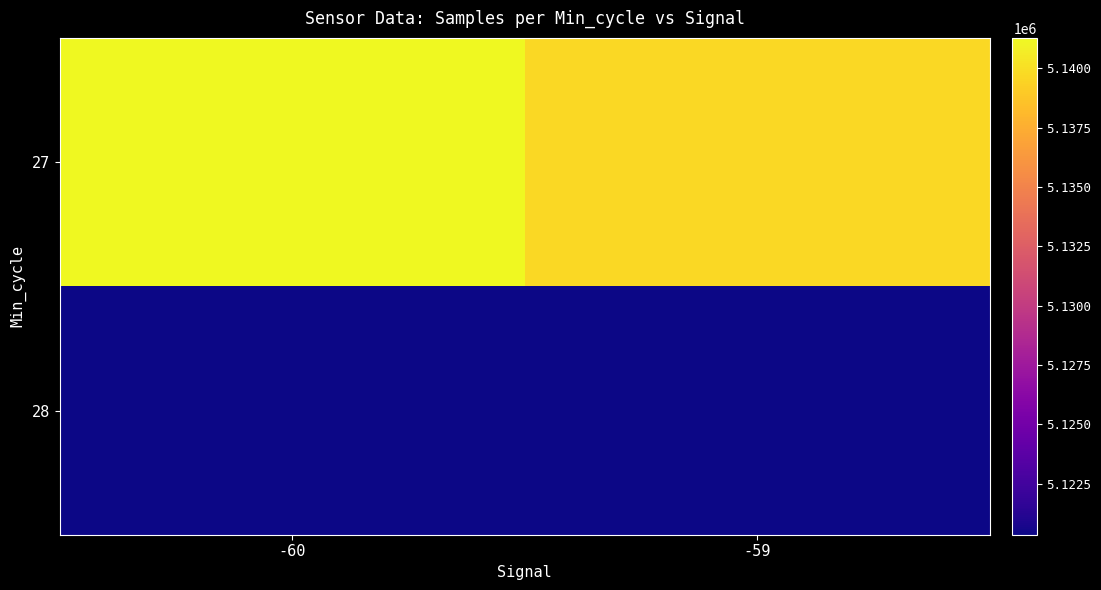

At which category is the sum across all series the highest?

-60